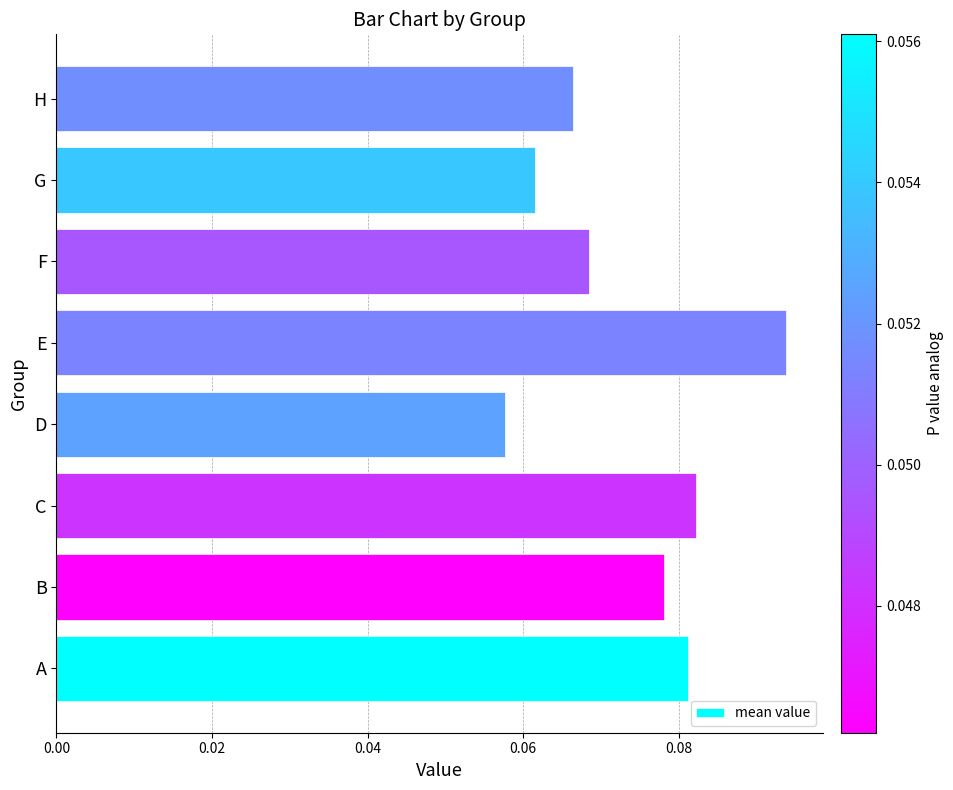

How many values are between 0 and 1?

8